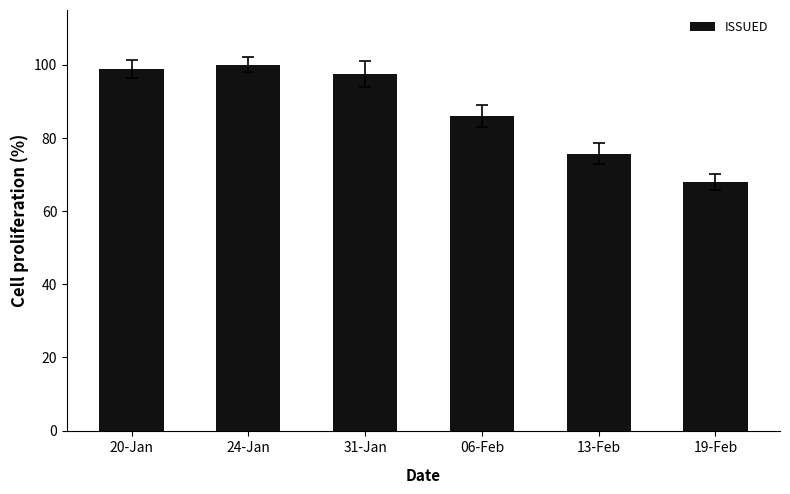

Rank the categories by value from highest to lowest.

24-Jan, 20-Jan, 31-Jan, 06-Feb, 13-Feb, 19-Feb